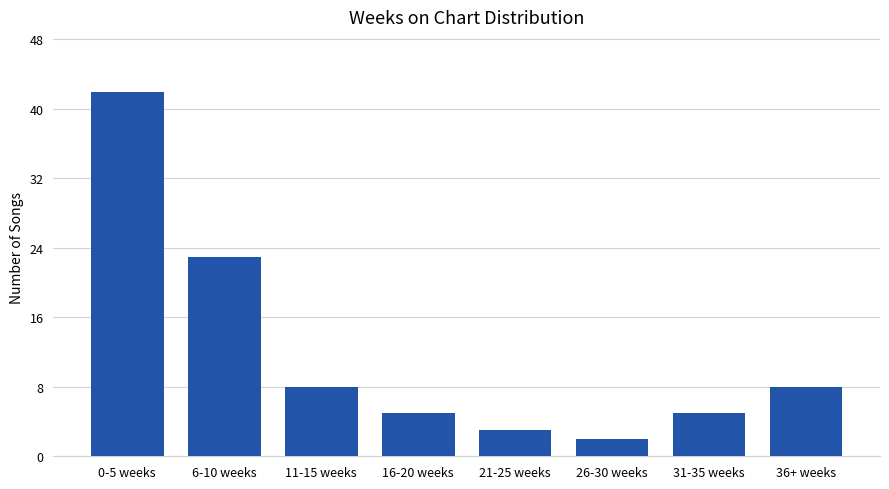

The value at 0-5 weeks is 25. True or false?

False